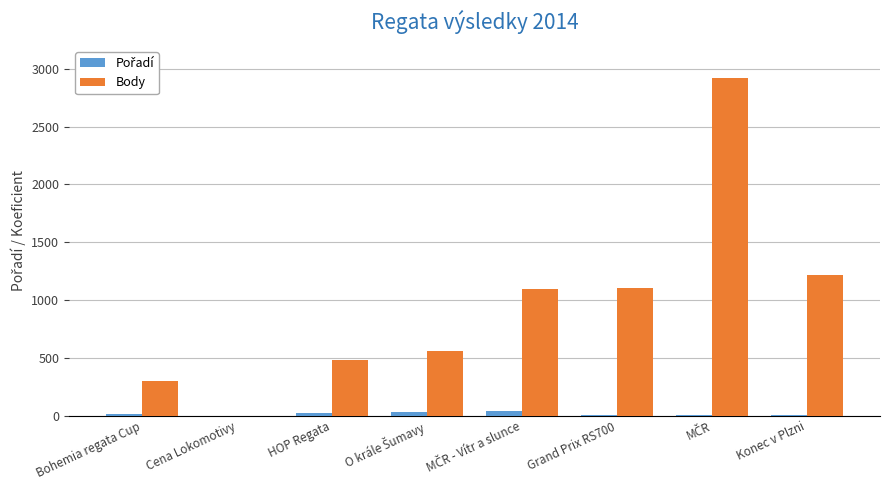

Are the bars grouped side by side (vs. stacked)?

Yes